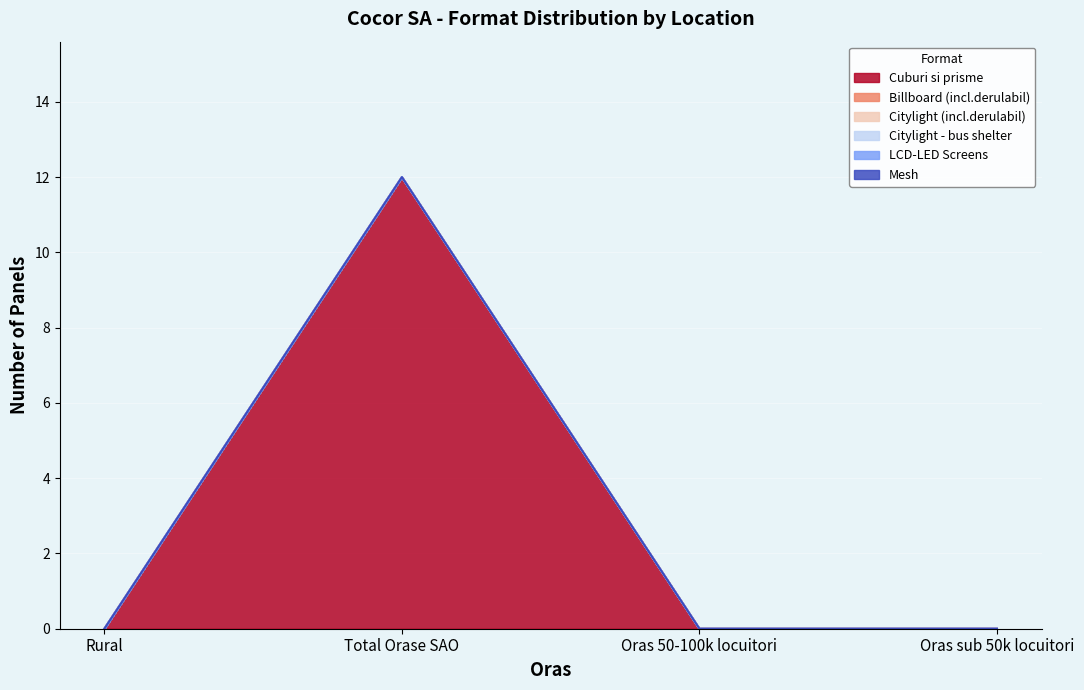

Is the value of Cuburi si prisme at Oras 50-100k locuitori greater than the value of Mesh at Total Orase SAO?

No